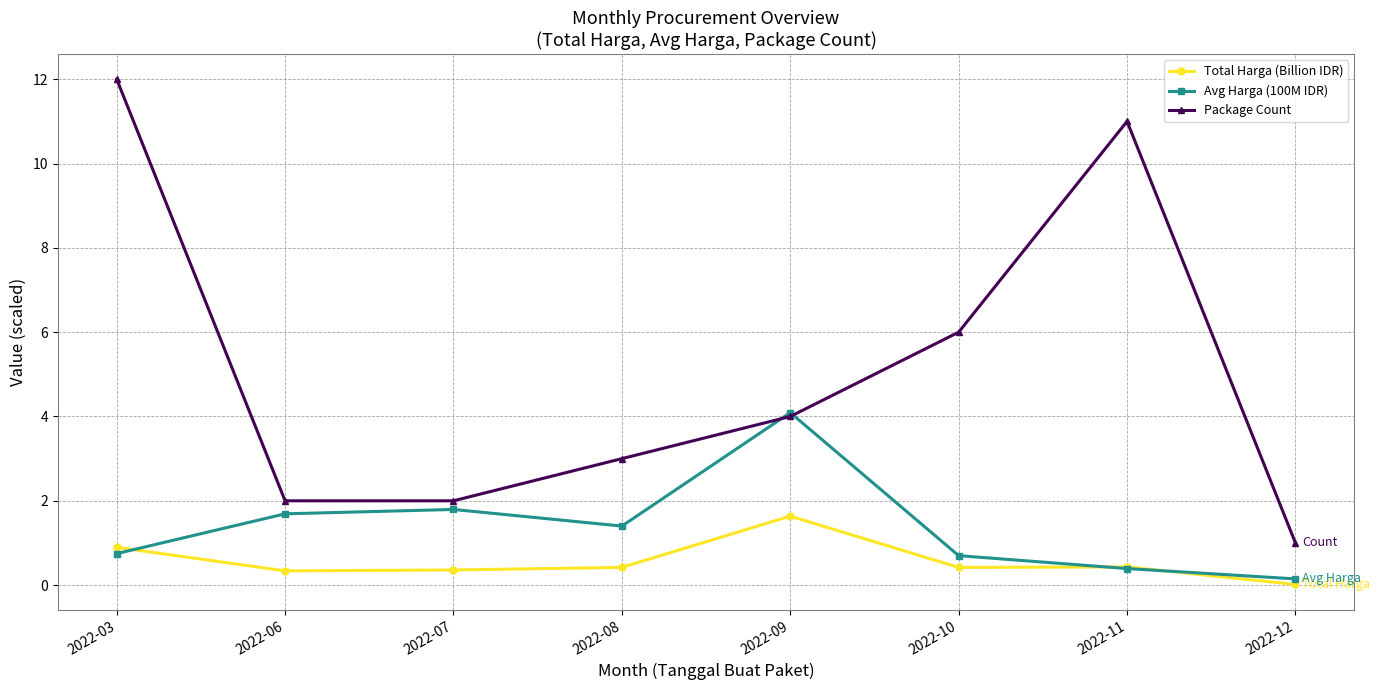

Count the number of categories in the chart.

8